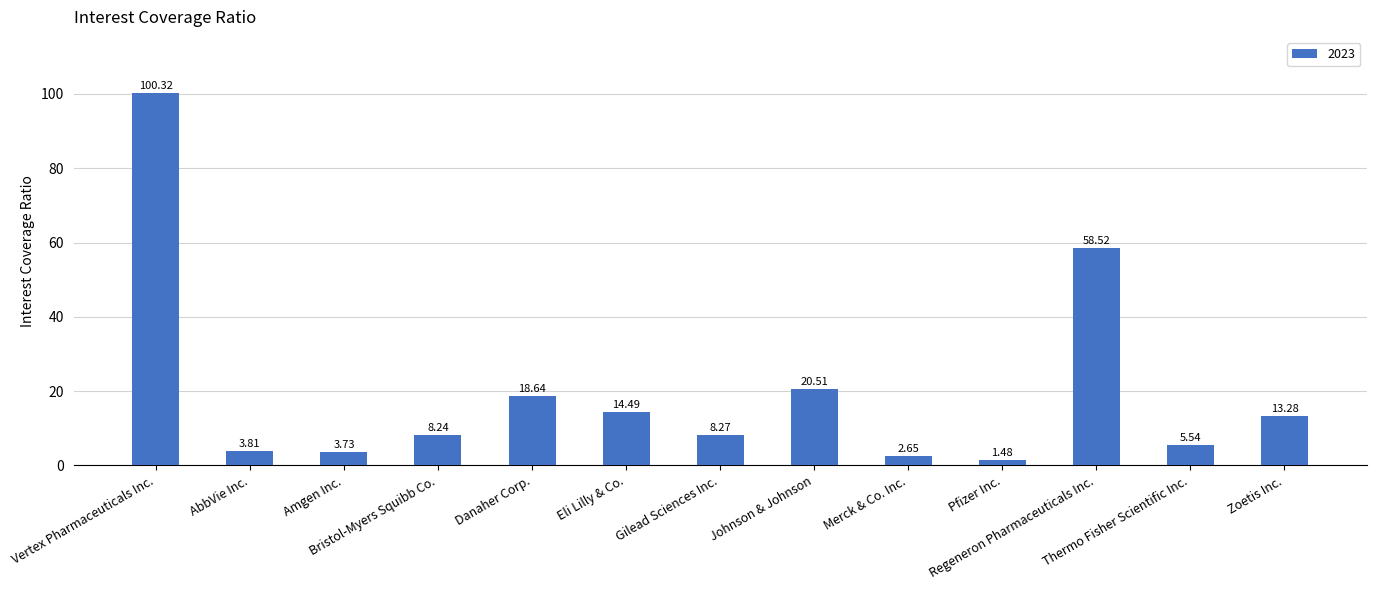

What is the label of the 8th bar from the left?

Johnson & Johnson